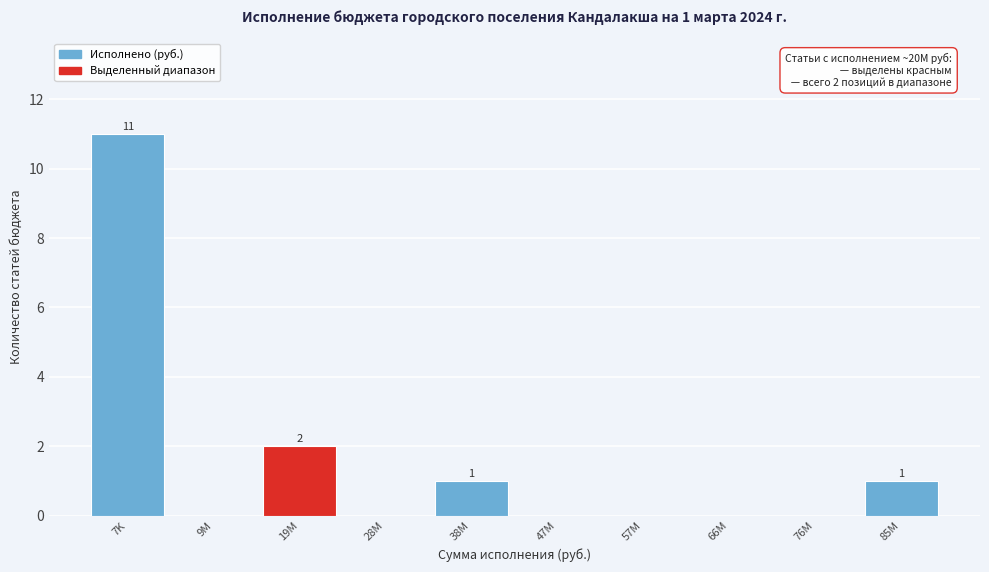

Reading left to right, transcribe all the data shown in this chart.

7K=11	9M=0	19M=2	28M=0	38M=1	47M=0	57M=0	66M=0	76M=0	85M=1